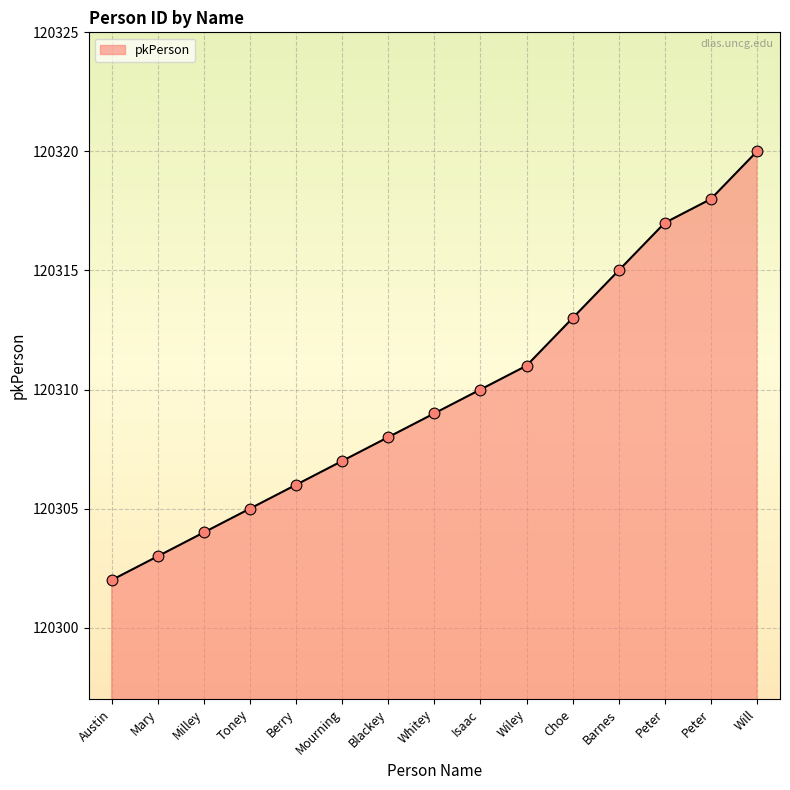

What is the change in value from Toney to Peter?

+13